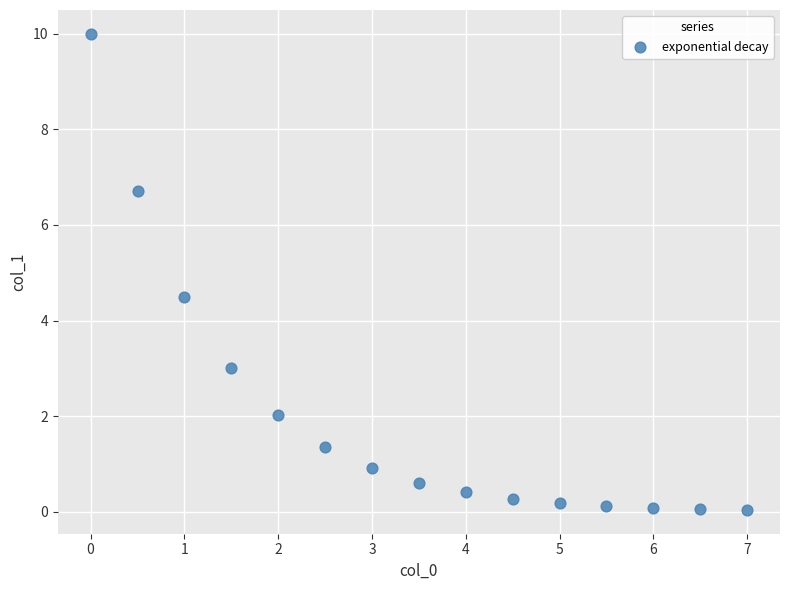

What Y value in the scatter plot is closest to 5?

4.5